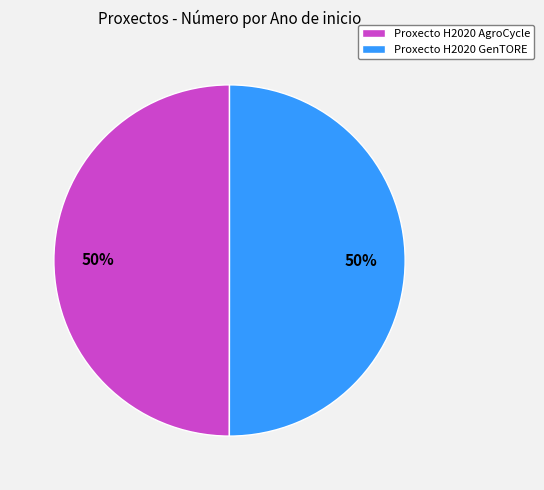

The Proxecto H2020 GenTORE slice represents 50% of the pie. True or false?

True